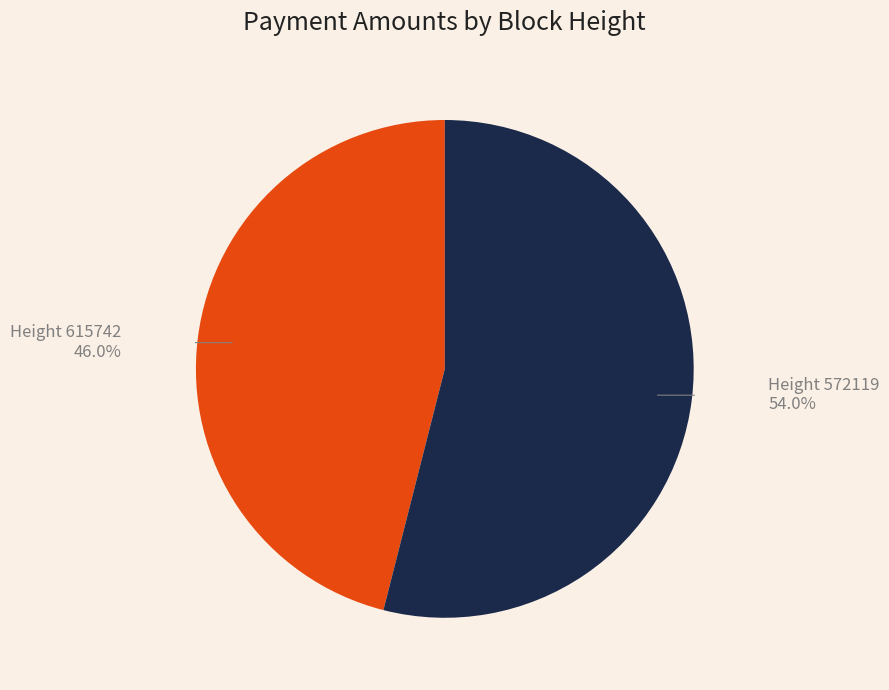

How many segments does this pie chart have?

2